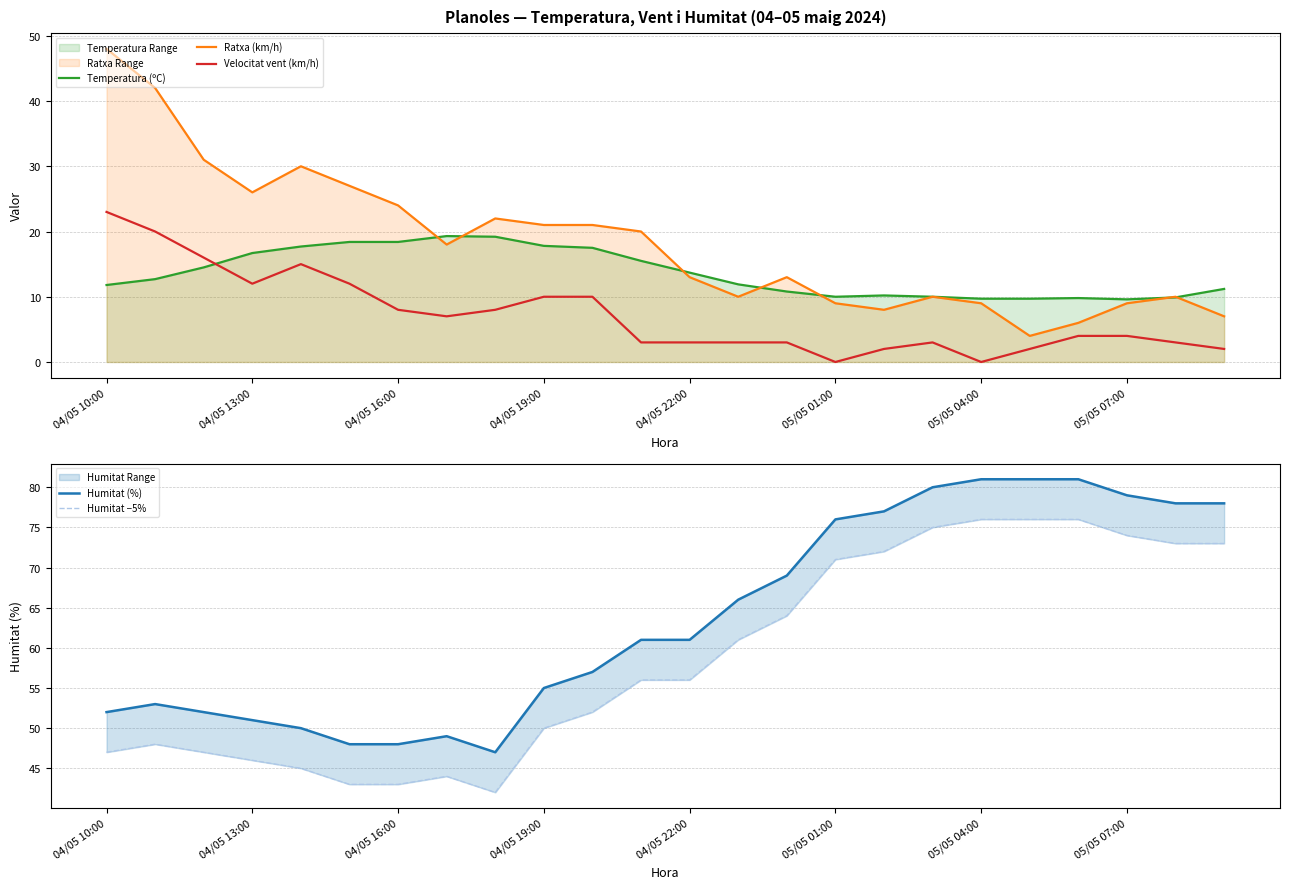

The value of Ratxa (km/h) at 04/05 10:00 is 48.0. True or false?

True